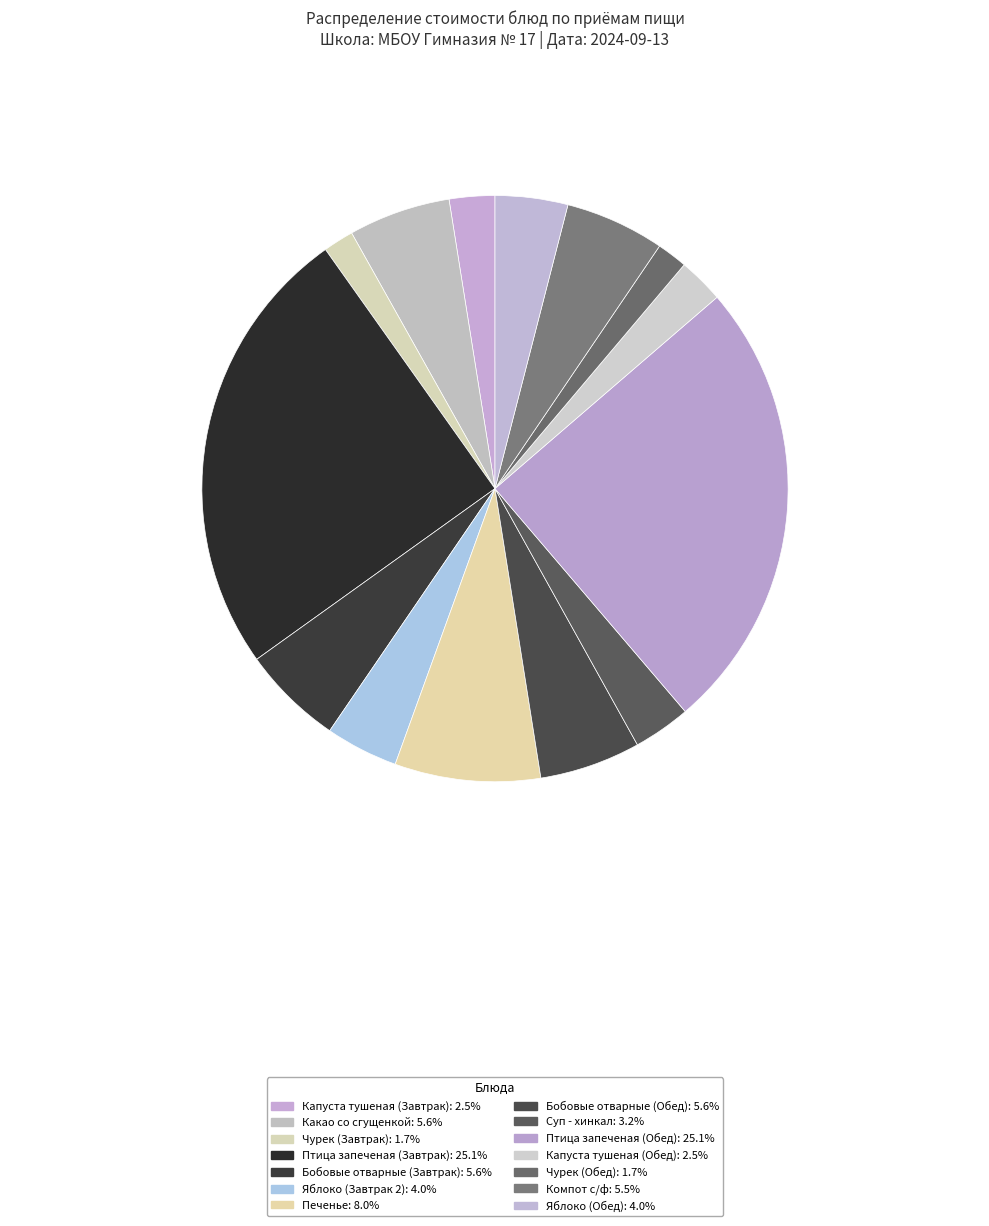

Does Яблоко (Обед) represent more than half of the total?

No